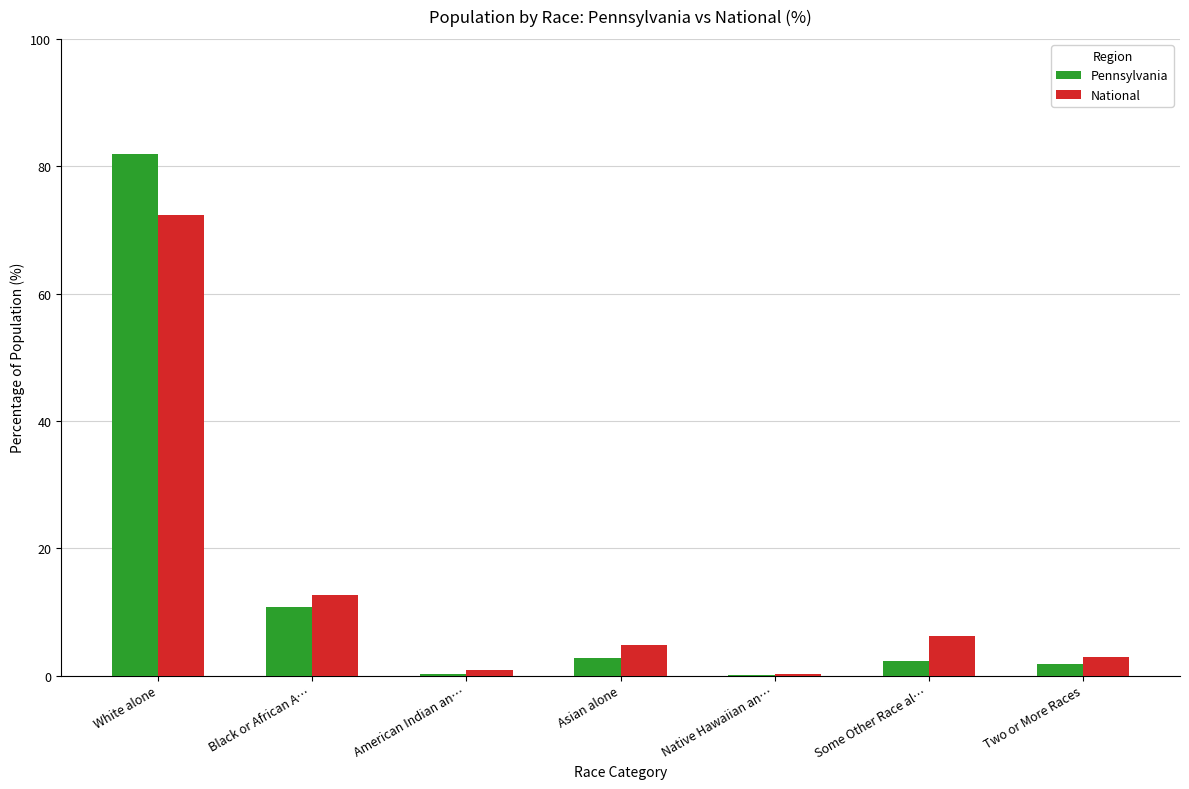

What is the average value of the National series?

14.3